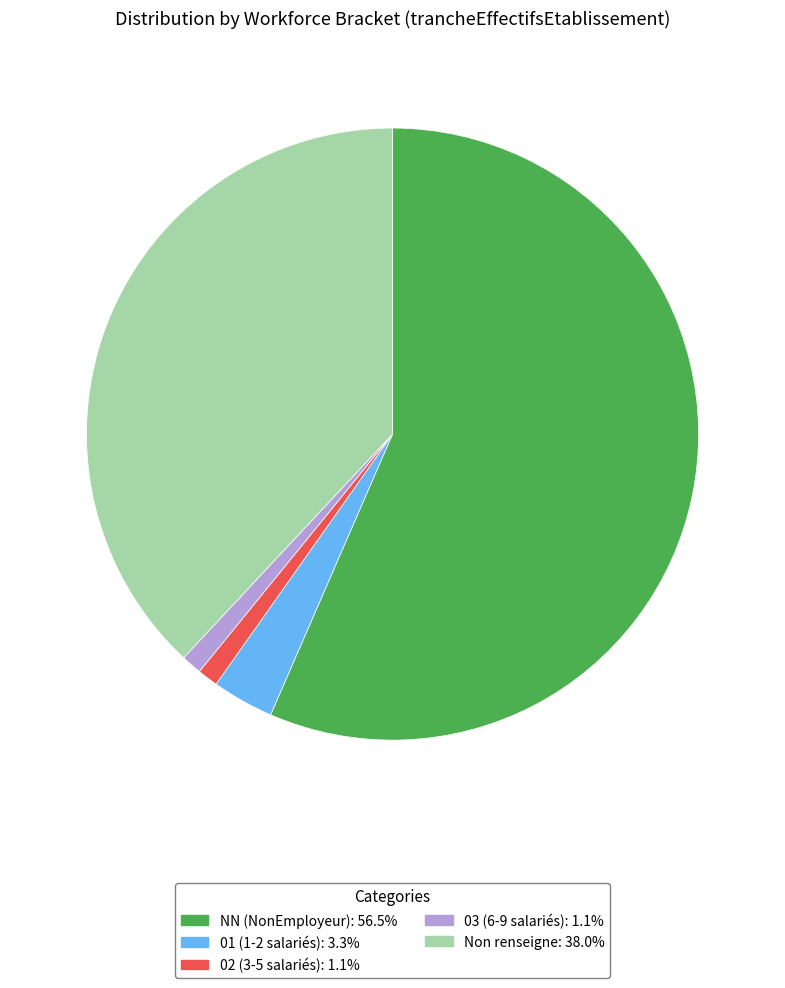

Is the sum of Non renseigne: 38.0% and 02 (3-5 salariés): 1.1% greater than half?

No